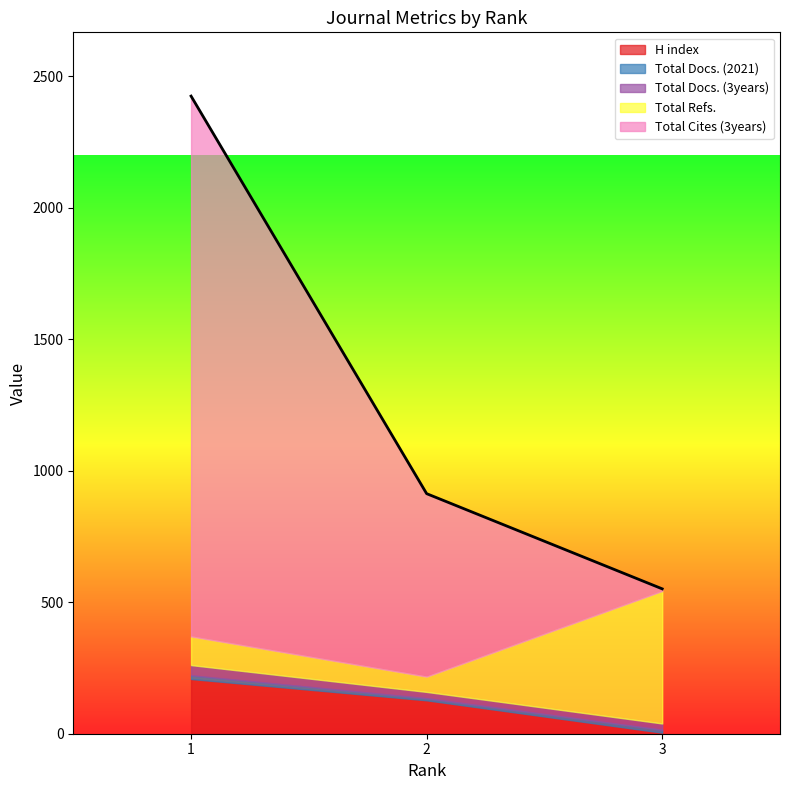

What is the value of the Total Cites (3years) point at the 1st from the left?

2055